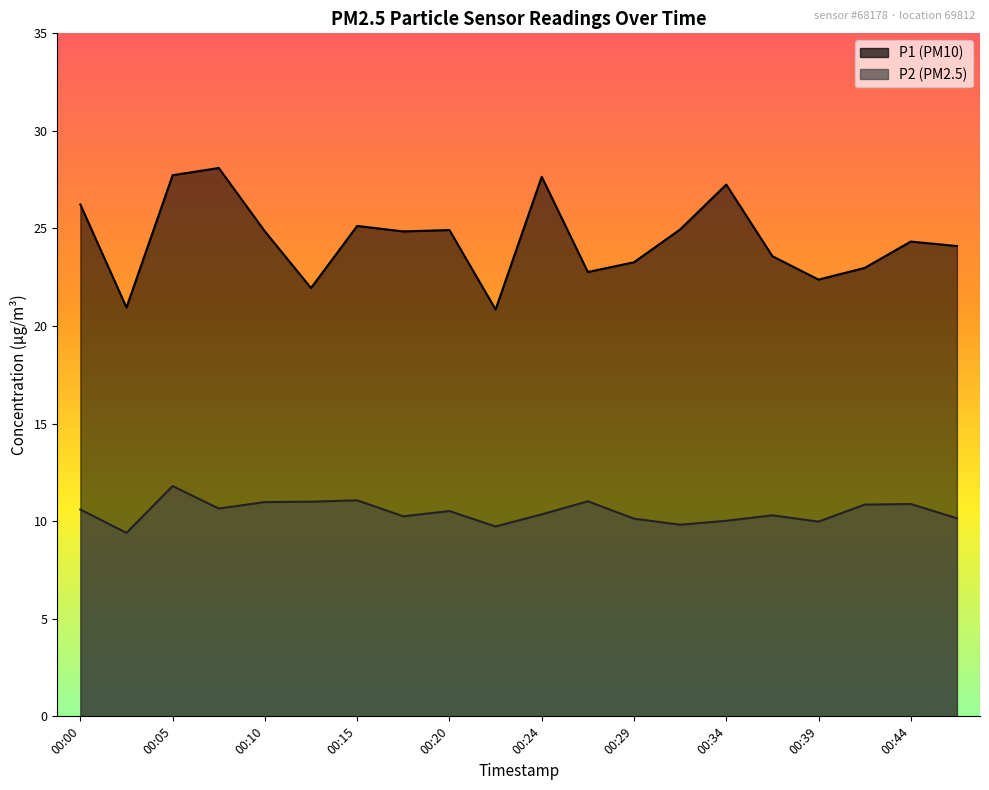

True or false: P2 and P1 cross at least once.

False